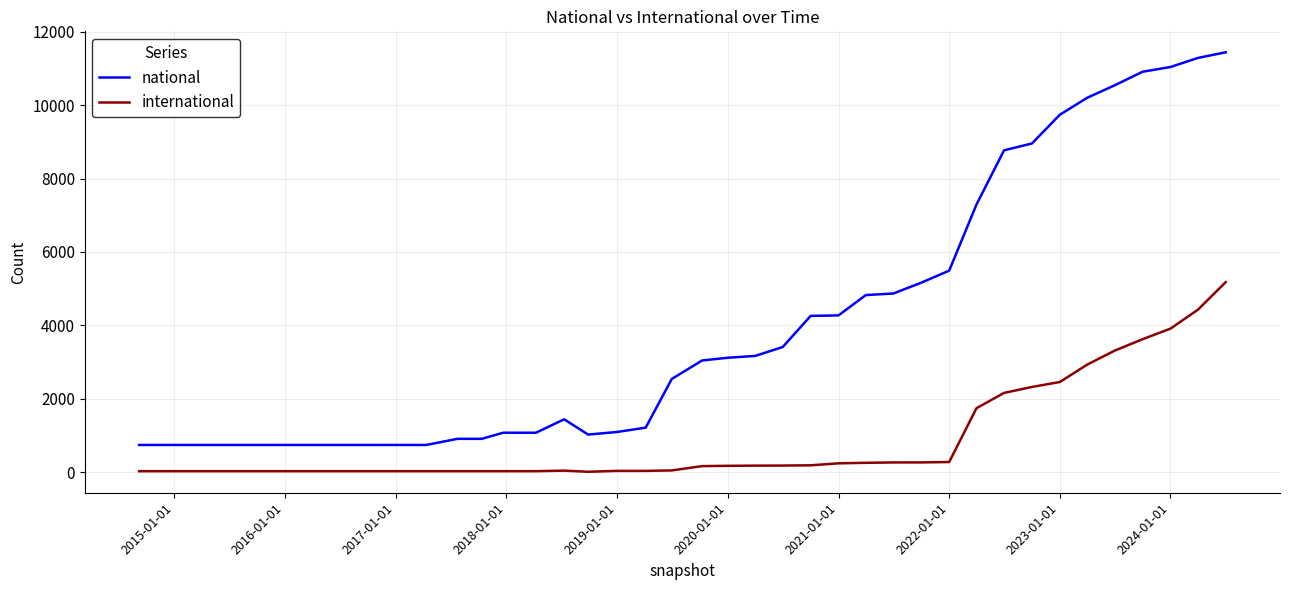

Which series has the widest spread of values?

national